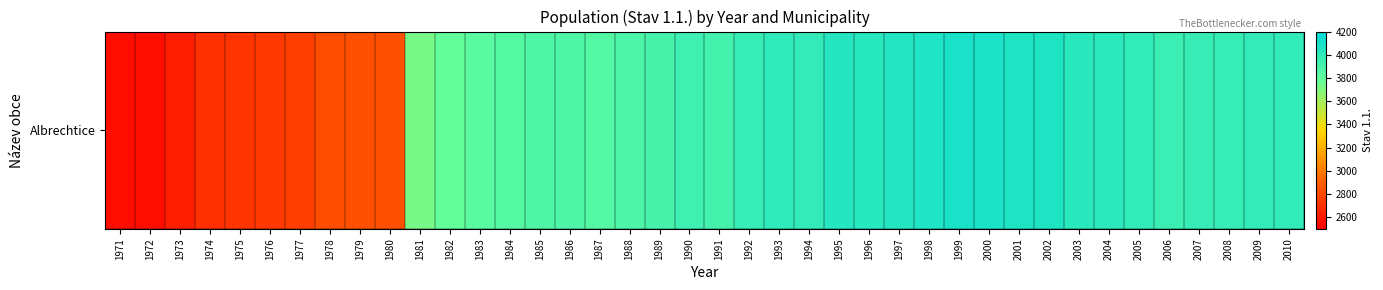

The value at 2007 is 3967. True or false?

True